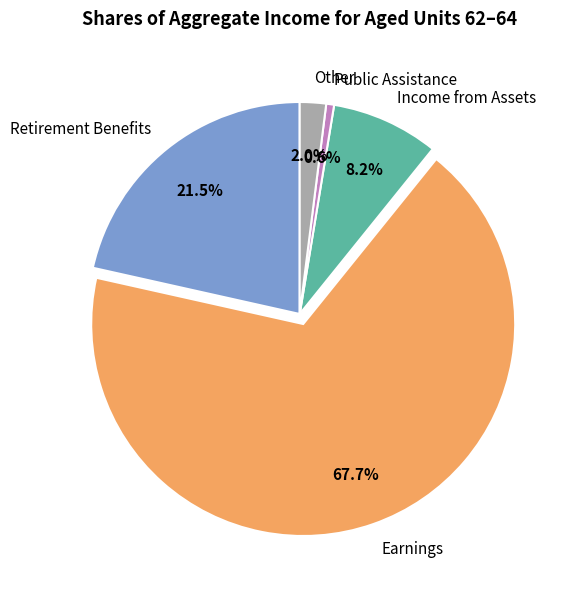

The Other slice represents 11% of the pie. True or false?

False